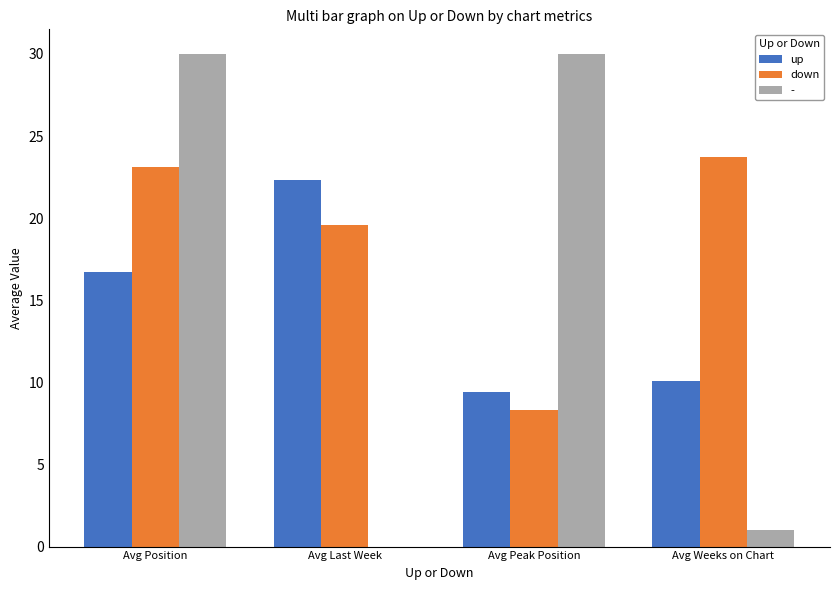

True or false: down has a value of 8.3 at Avg Peak Position.

True